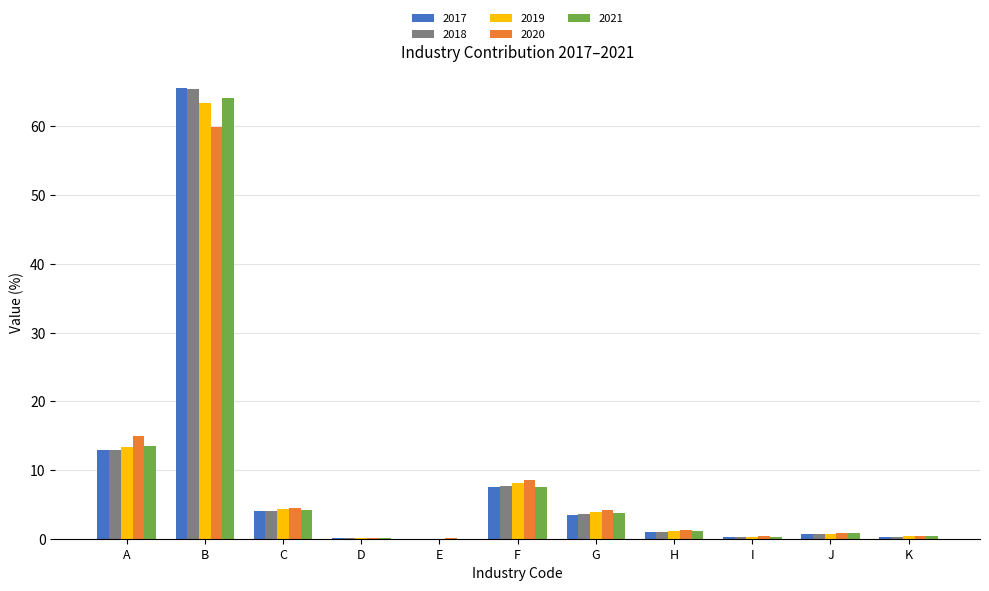

Which label corresponds to the largest value in the chart?

B